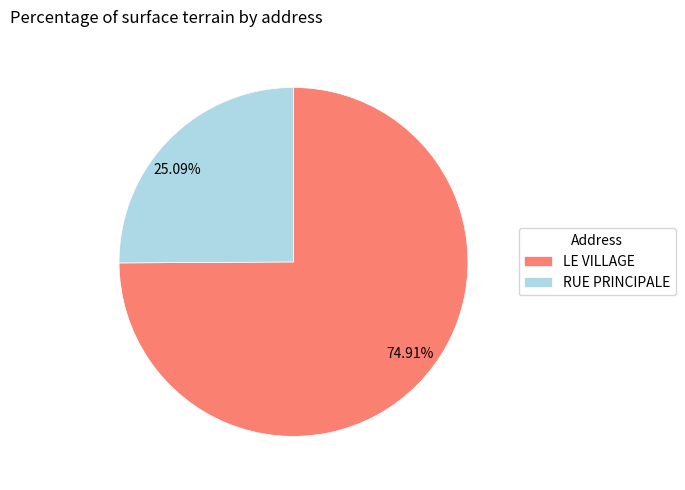

Count the number of slices in the pie.

2